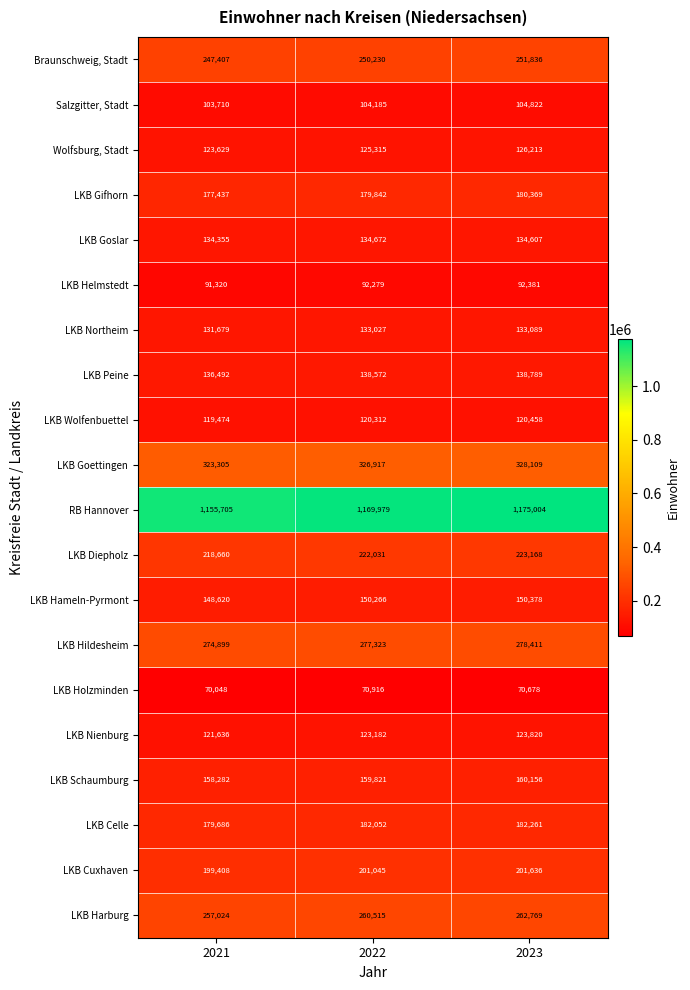

At how many categories does at least one series exceed 1152850?

3